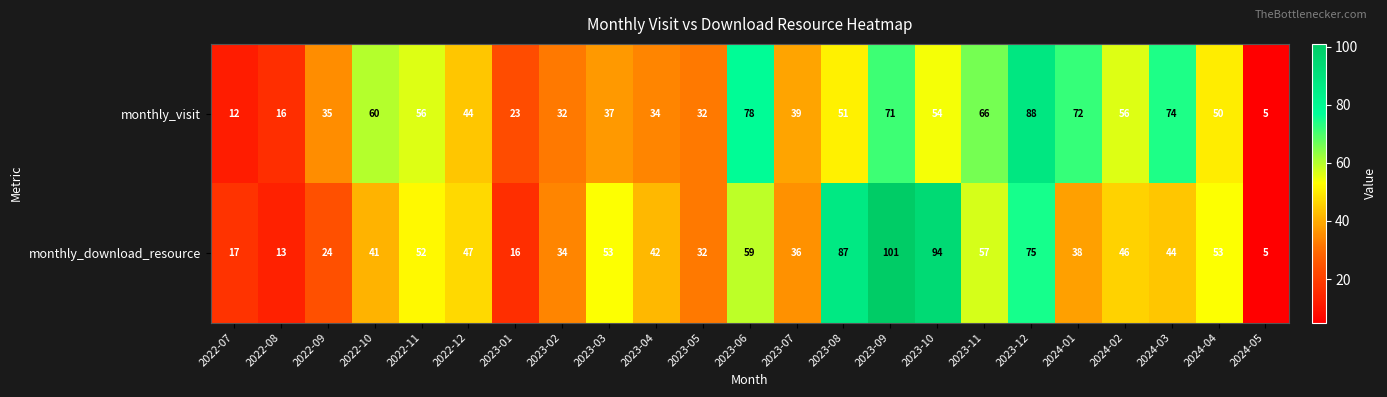

Rank the series by their maximum value, from lowest to highest.

monthly_visit, monthly_download_resource